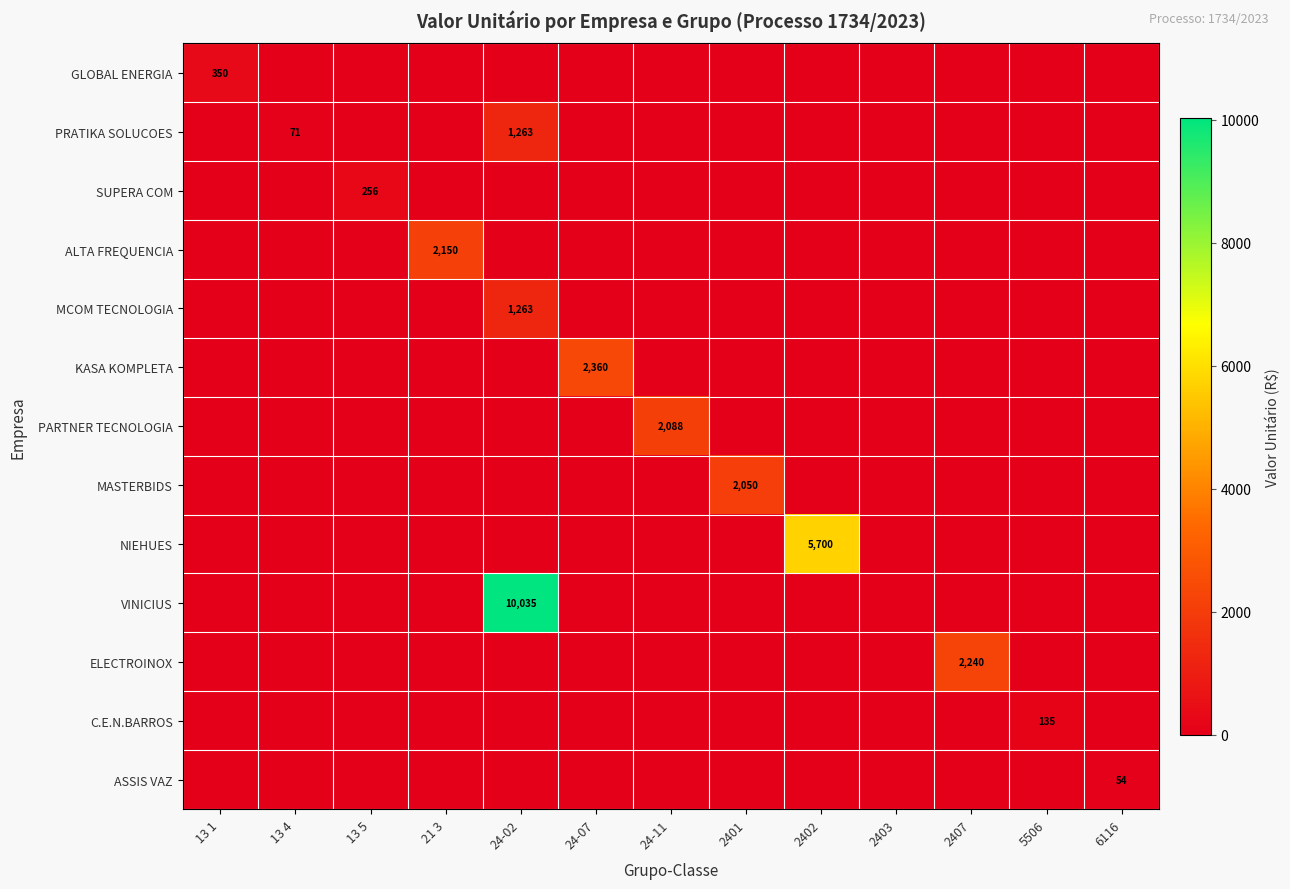

The ALTA FREQUENCIA series shows 3294 at 21 3. True or false?

False